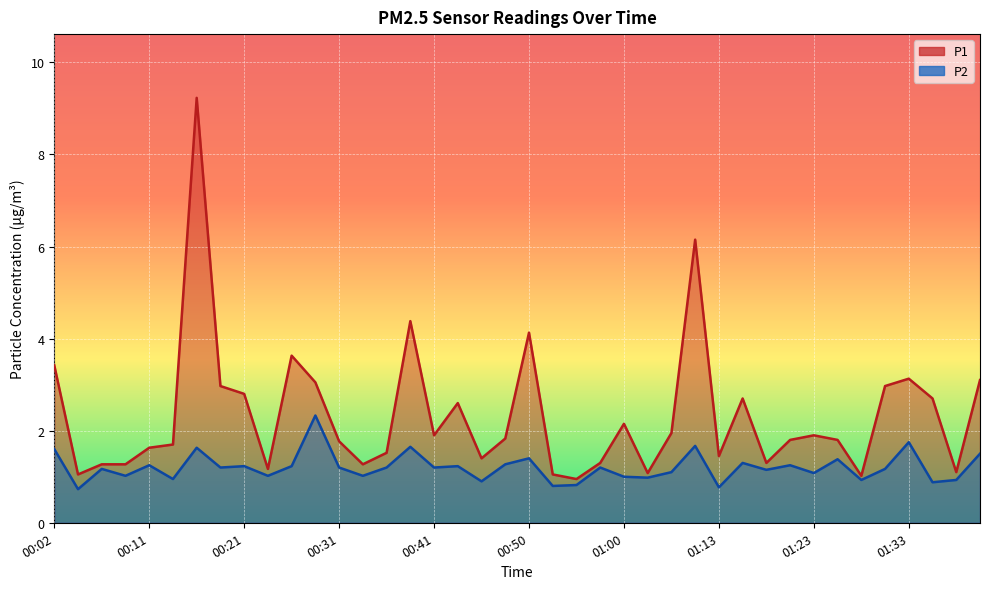

Is it true that P2 equals 1.2 at 01:20?

True